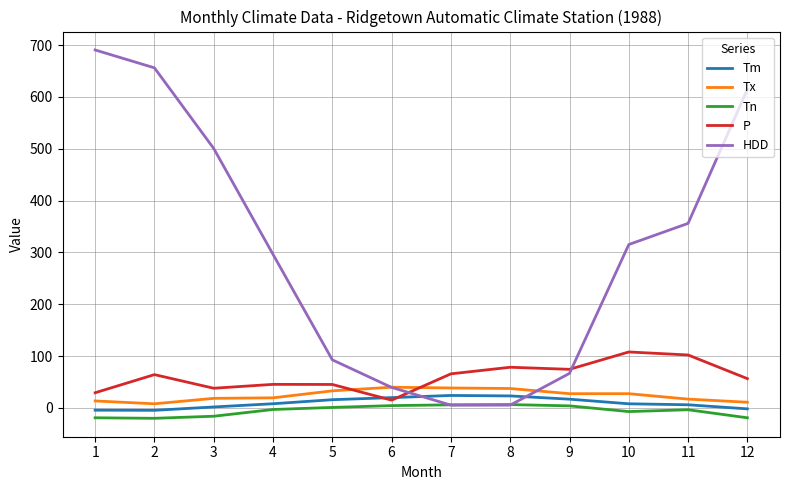

Which series changed the most between 4 and 11?

HDD